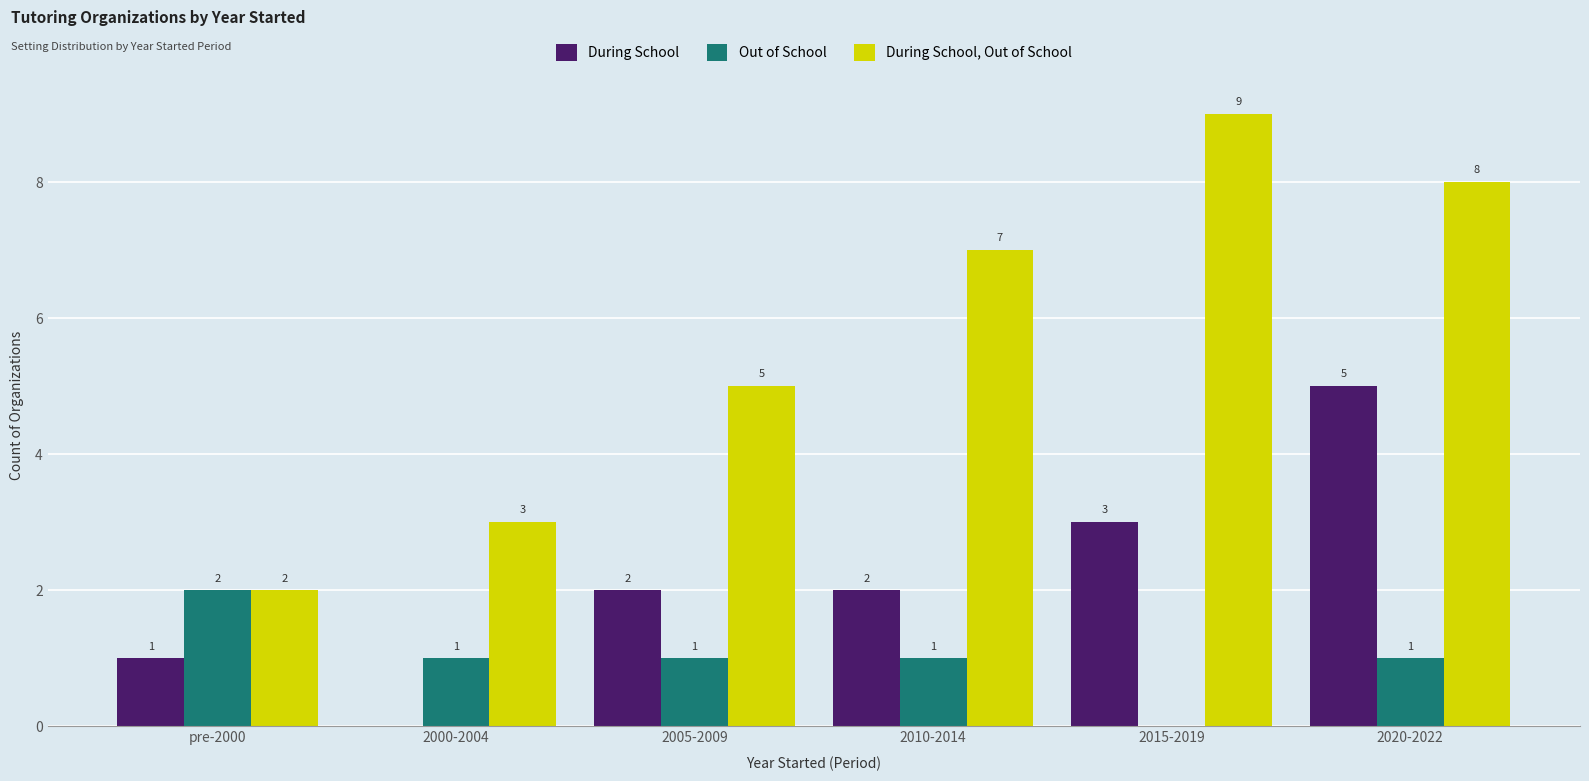

The Out of School series shows 2 at 2005-2009. True or false?

False